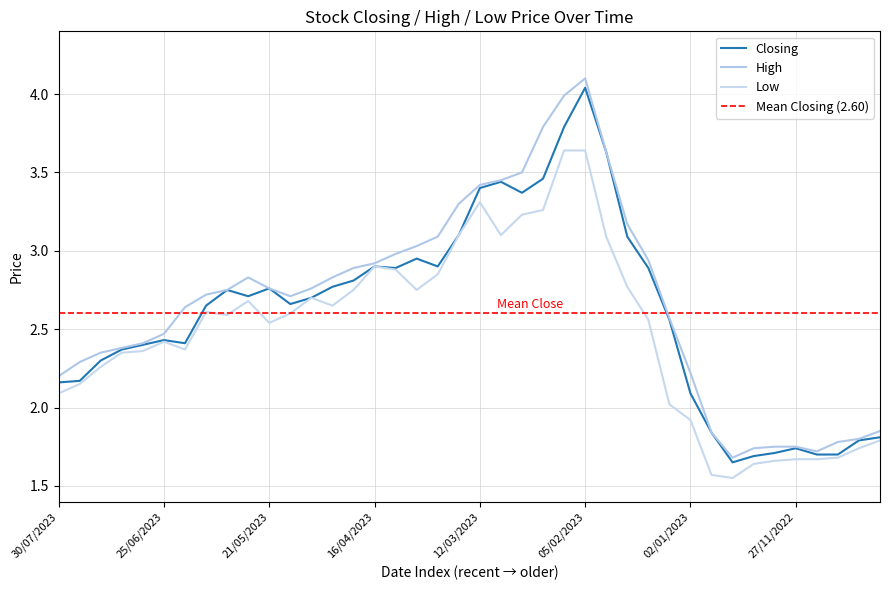

What is the average value of the Closing series?

2.6